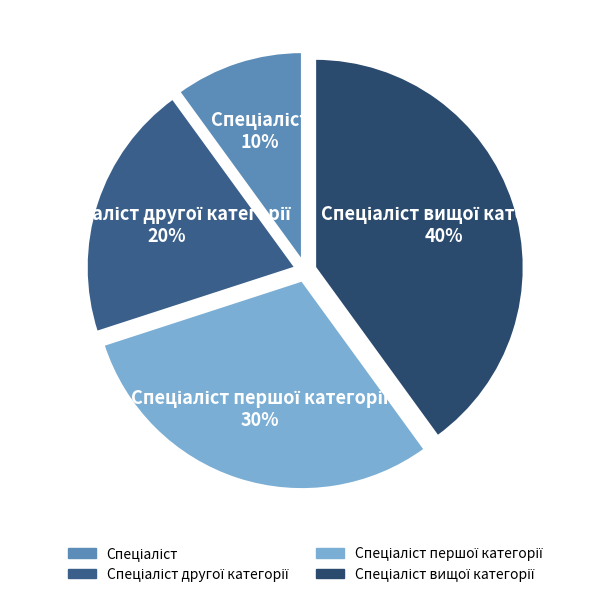

Is there a majority slice in this chart?

No